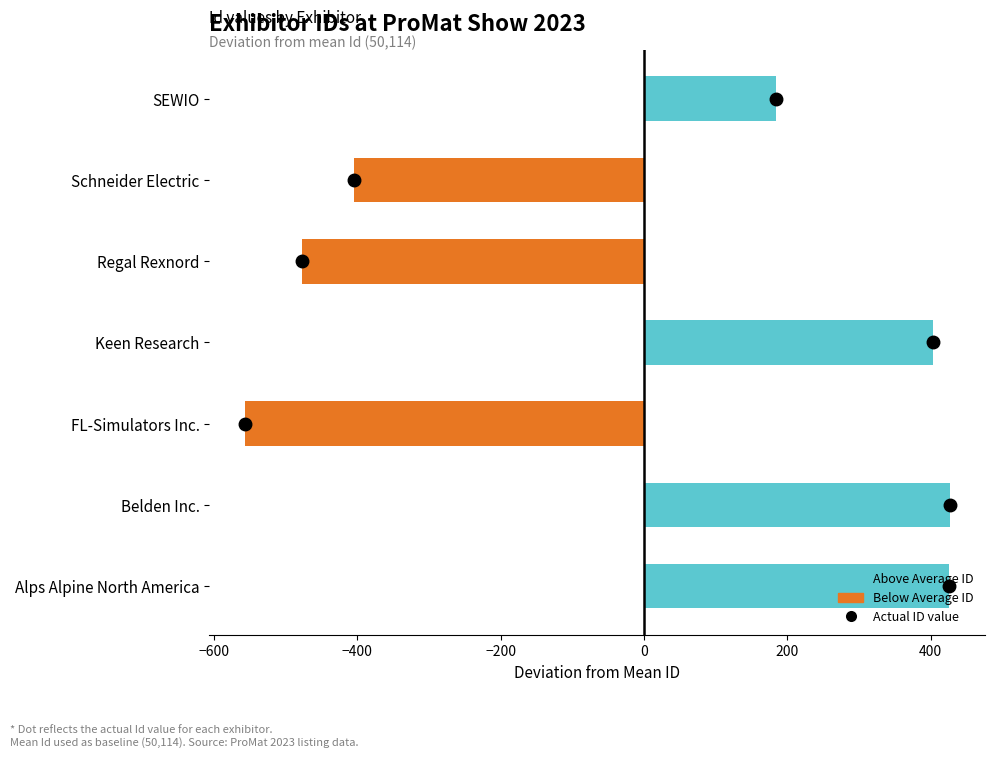

What is the maximum value shown in the chart?

426.7